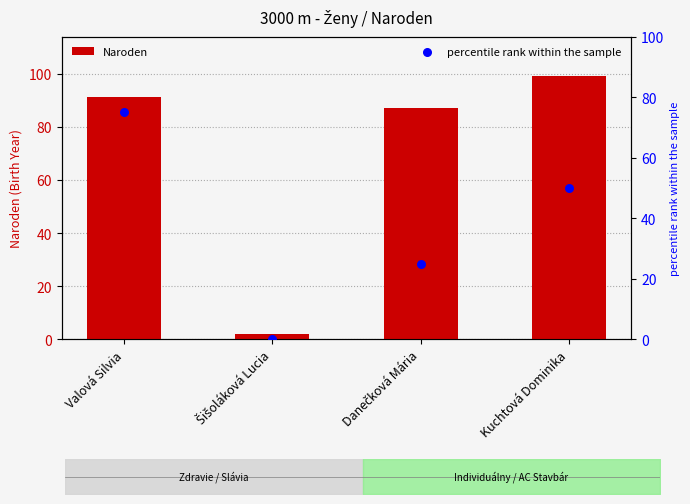

What are all the series names shown in the legend?

Naroden, percentile rank within the sample